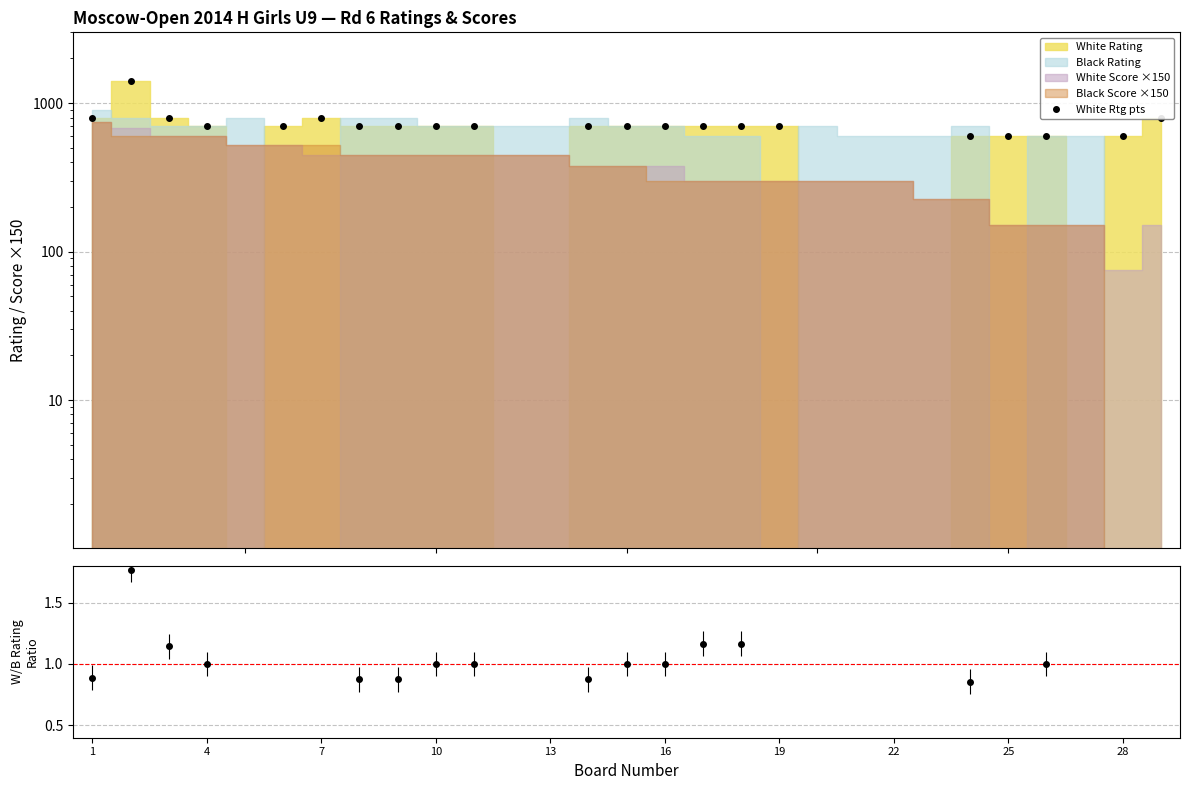

How many lines are shown in the chart?

1